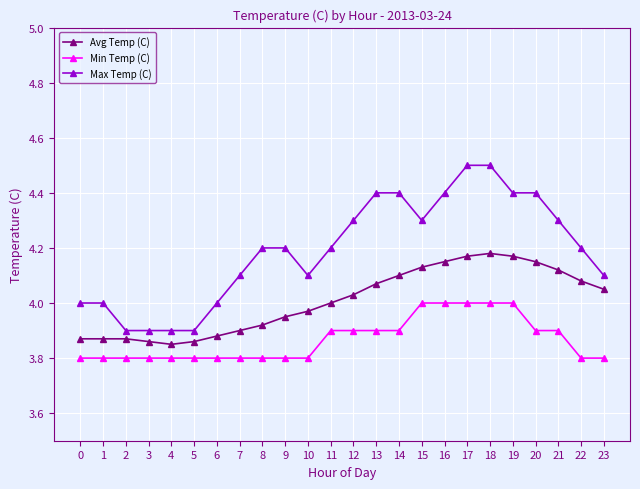

True or false: Avg Temp (C) and Min Temp (C) intersect in this chart.

False